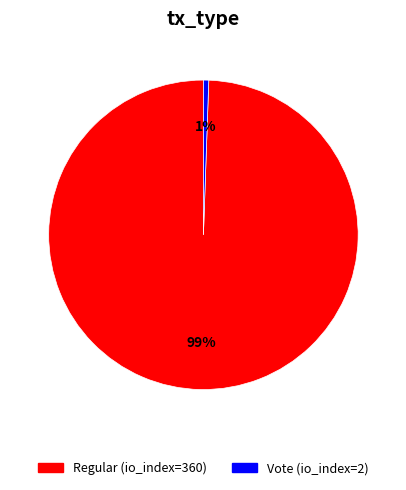

Count the number of slices in the pie.

2